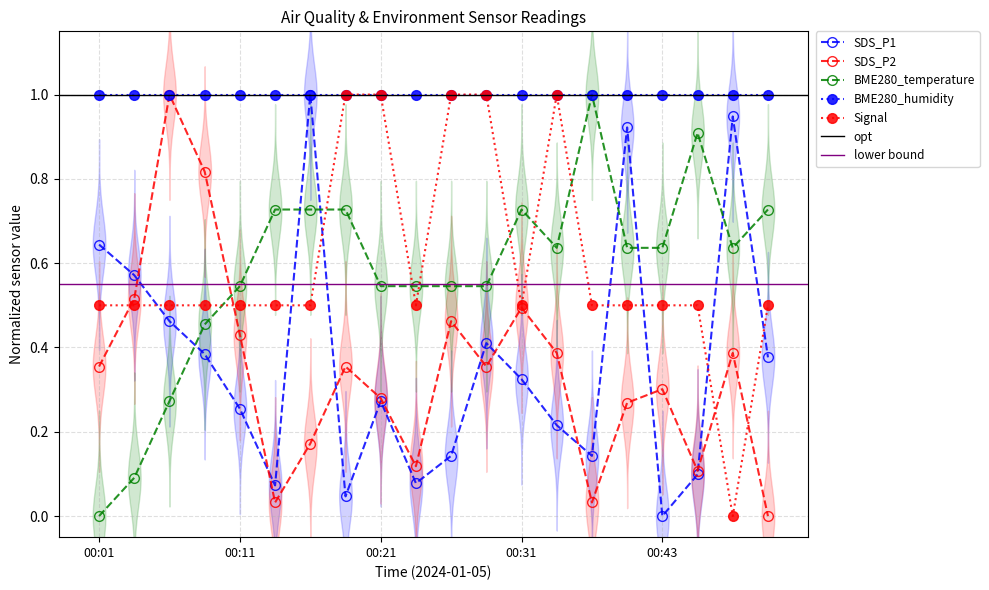

What is the value of the SDS_P1 point at the 6th from the left?

0.1